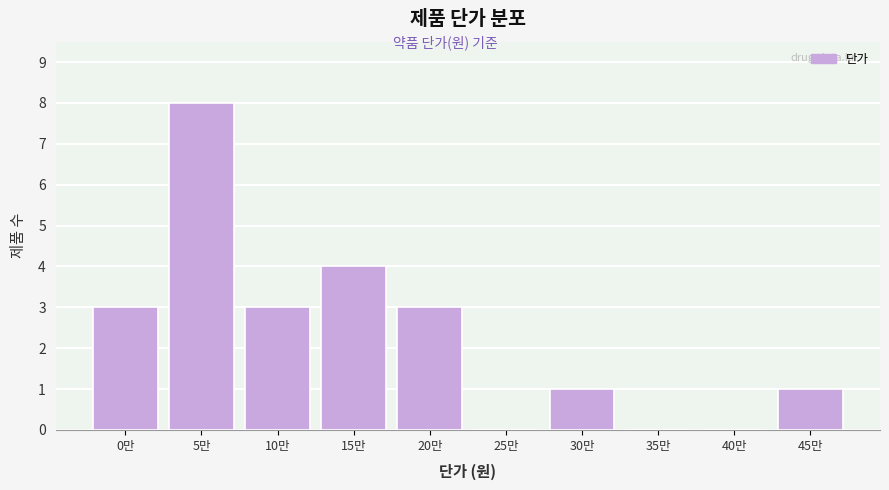

Reading left to right, list all the values displayed in this chart.

0만=3	5만=8	10만=3	15만=4	20만=3	25만=0	30만=1	35만=0	40만=0	45만=1